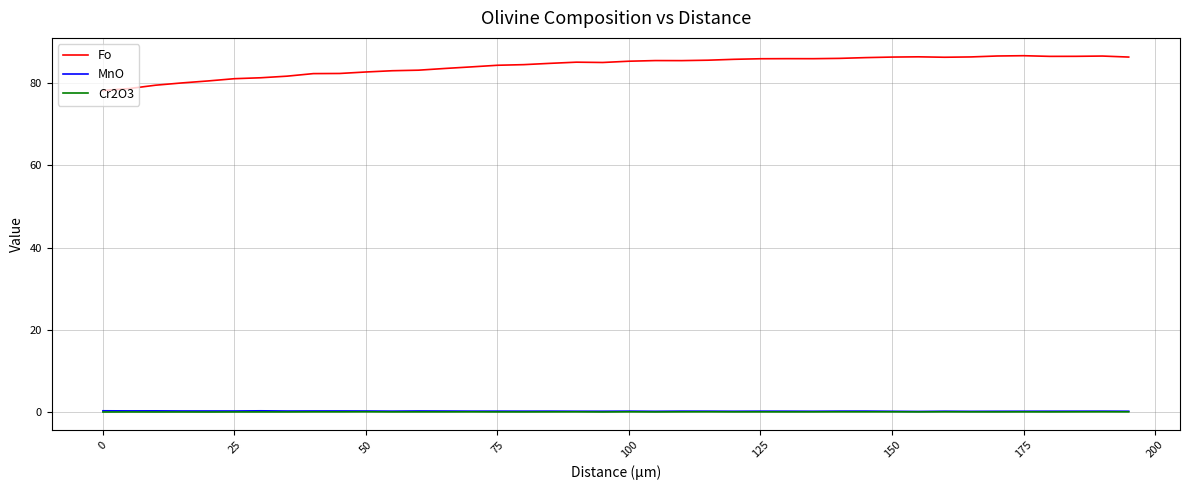

Does the chart display data point markers on the line(s)?

No